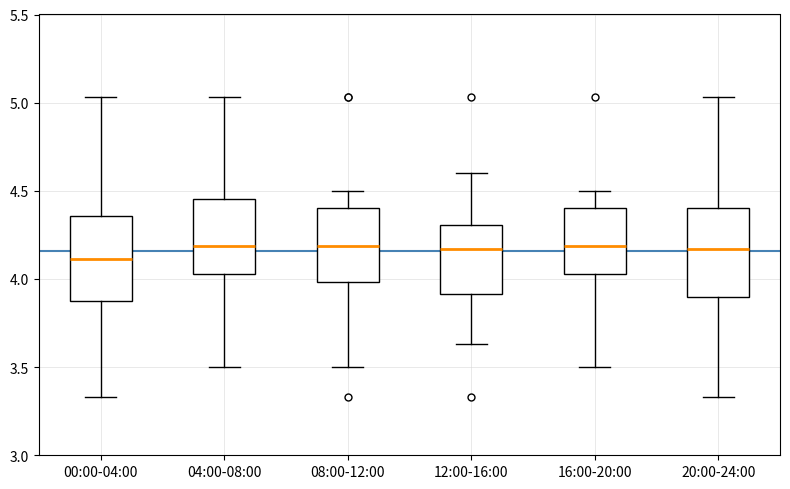

Reading left to right, read every box against the y-axis: the position of its median line, the range the box covers, and the ends of its whiskers. The values are not printed on the chart, so give them approximately, as read against the axis.

00:00-04:00: median 4.10, box 3.90 to 4.35, whiskers 3.35 to 5.05
04:00-08:00: median 4.20, box 4.05 to 4.45, whiskers 3.50 to 5.05
08:00-12:00: median 4.20, box 4.00 to 4.40, whiskers 3.50 to 4.50
12:00-16:00: median 4.15, box 3.90 to 4.30, whiskers 3.65 to 4.60
16:00-20:00: median 4.20, box 4.05 to 4.40, whiskers 3.50 to 4.50
20:00-24:00: median 4.15, box 3.90 to 4.40, whiskers 3.35 to 5.05